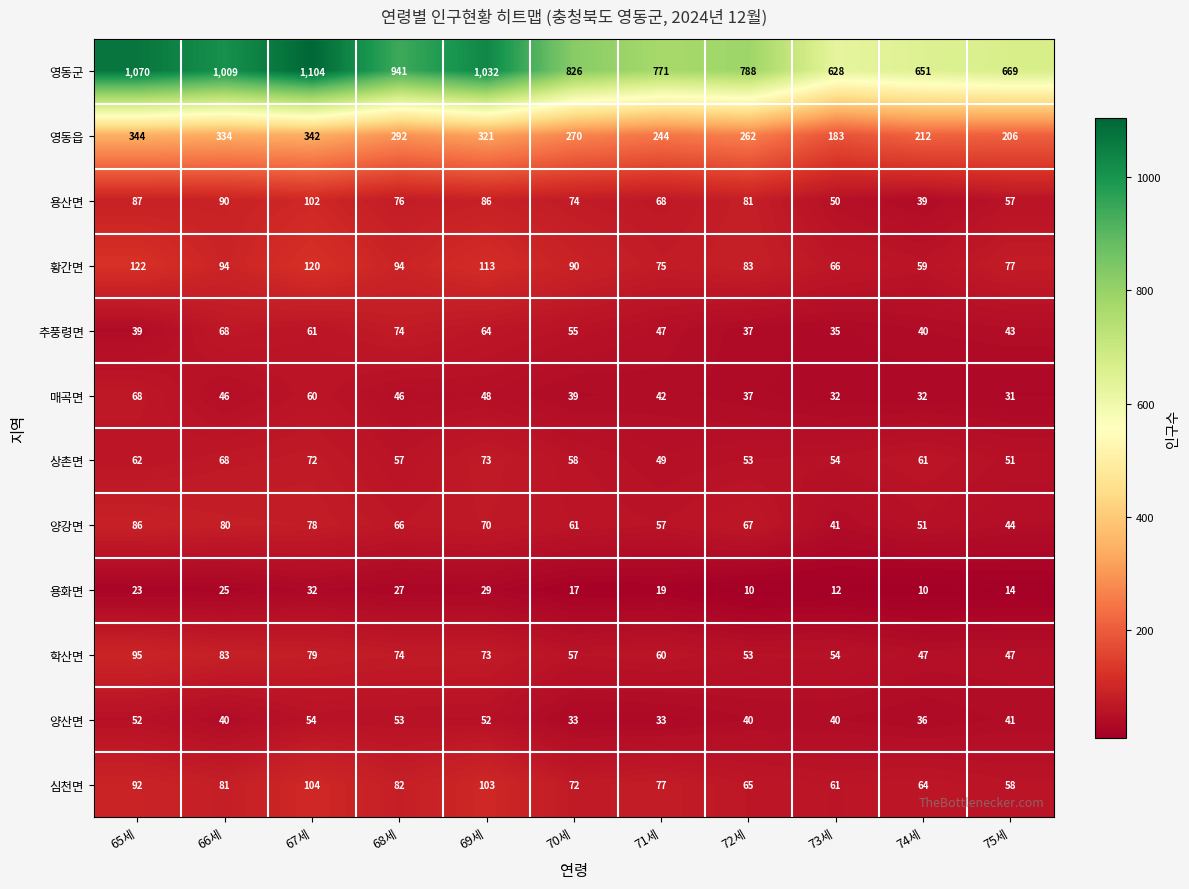

What is the greatest value displayed?

1104